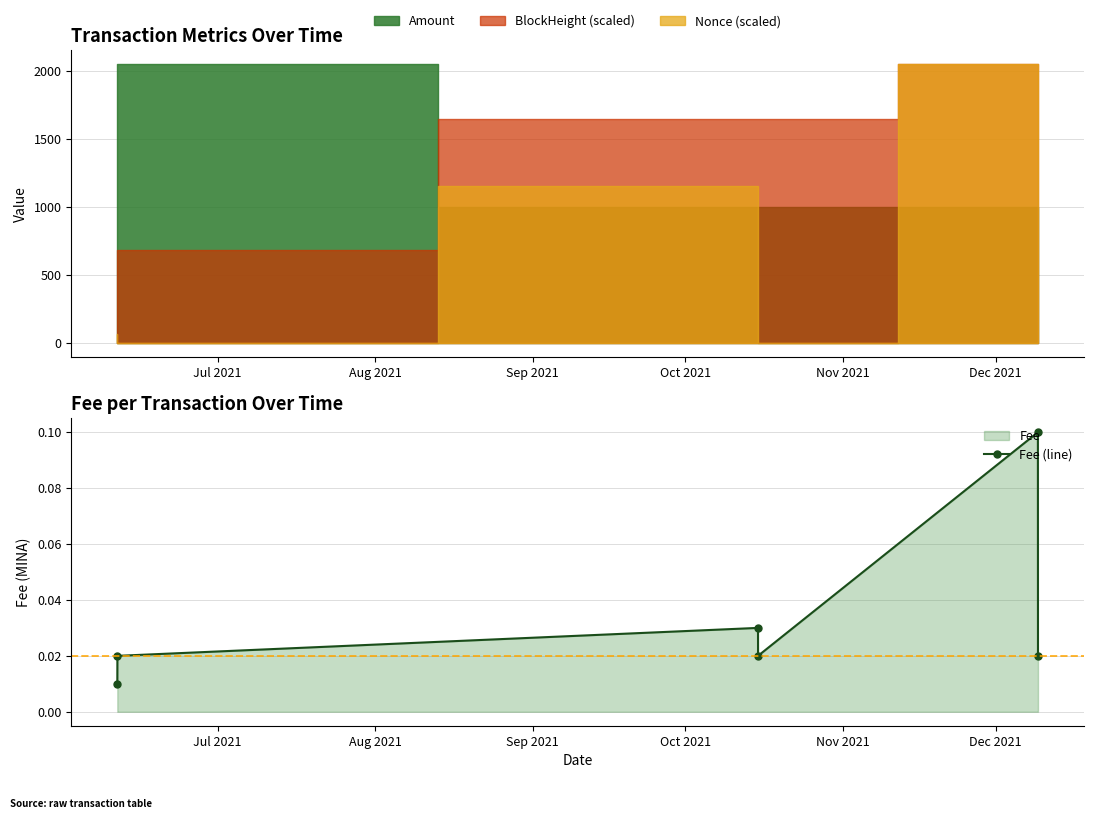

True or false: Fee (line) has more than 0 interior local peaks.

True